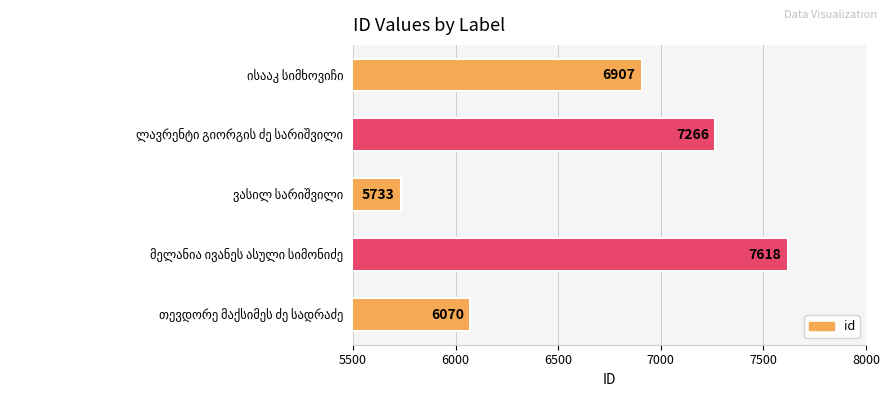

What is the average value?

6719